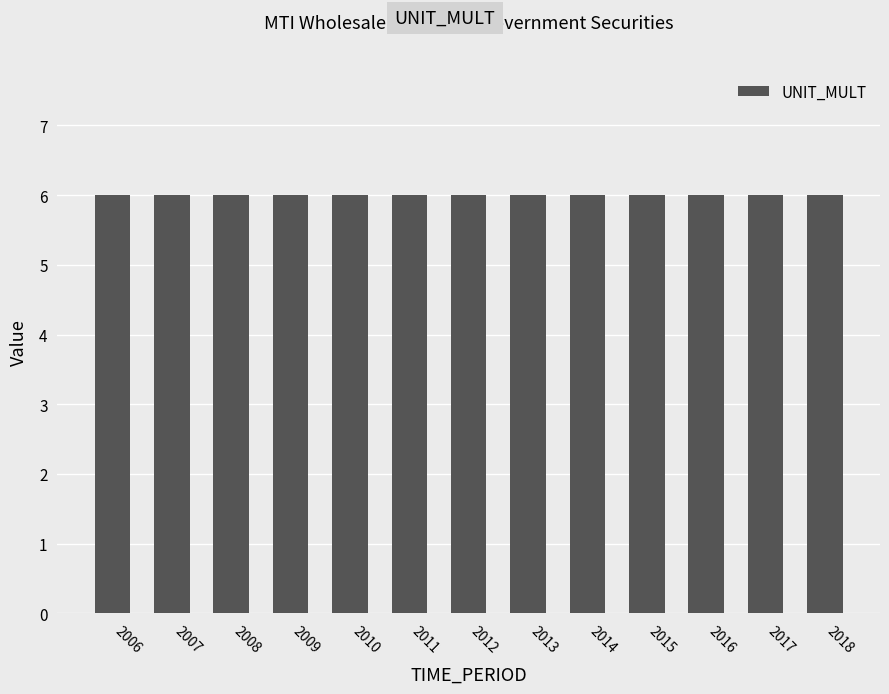

How many data points does each series have?

13